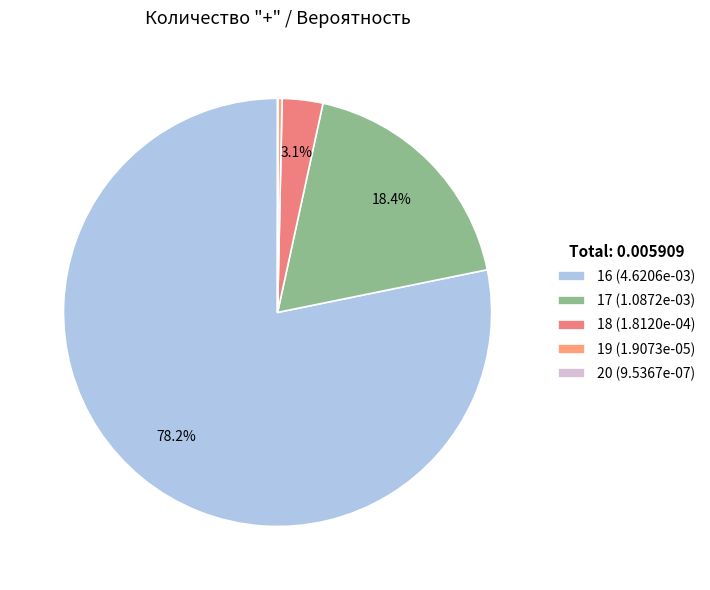

Count the number of slices in the pie.

5